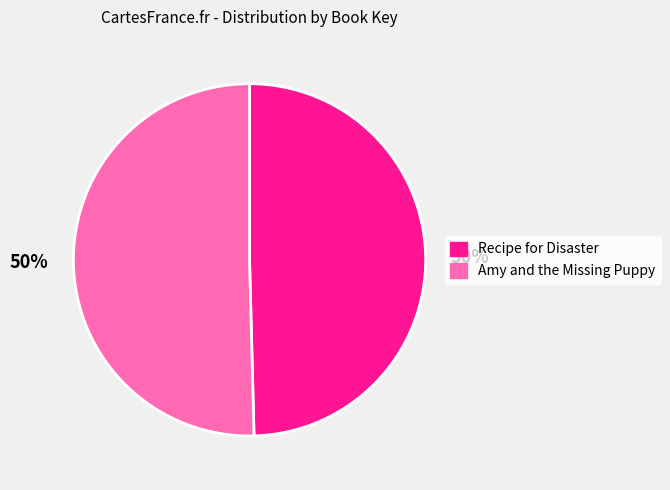

What is the ratio of the value at Recipe for Disaster to the value at Amy and the Missing Puppy?

1.0